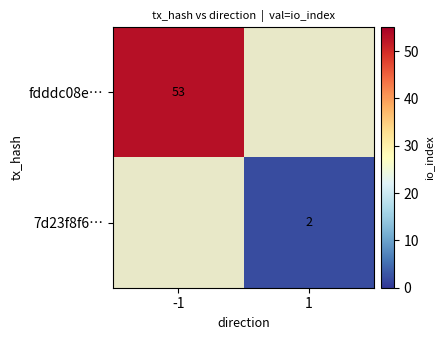

Is it true that 7d23f8f6… equals 1 at 1?

False